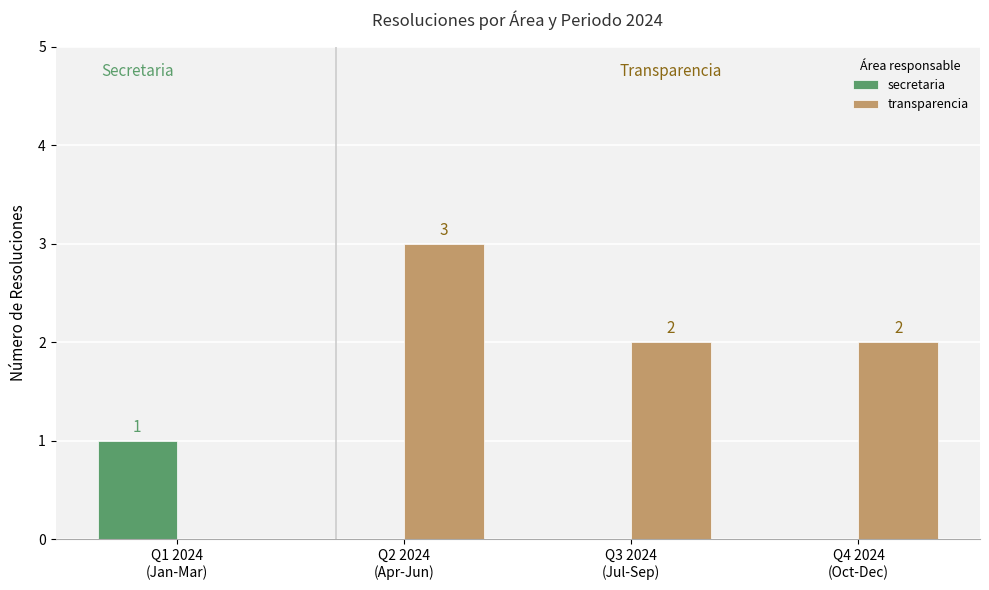

What are all the series names shown in the legend?

secretaria, transparencia